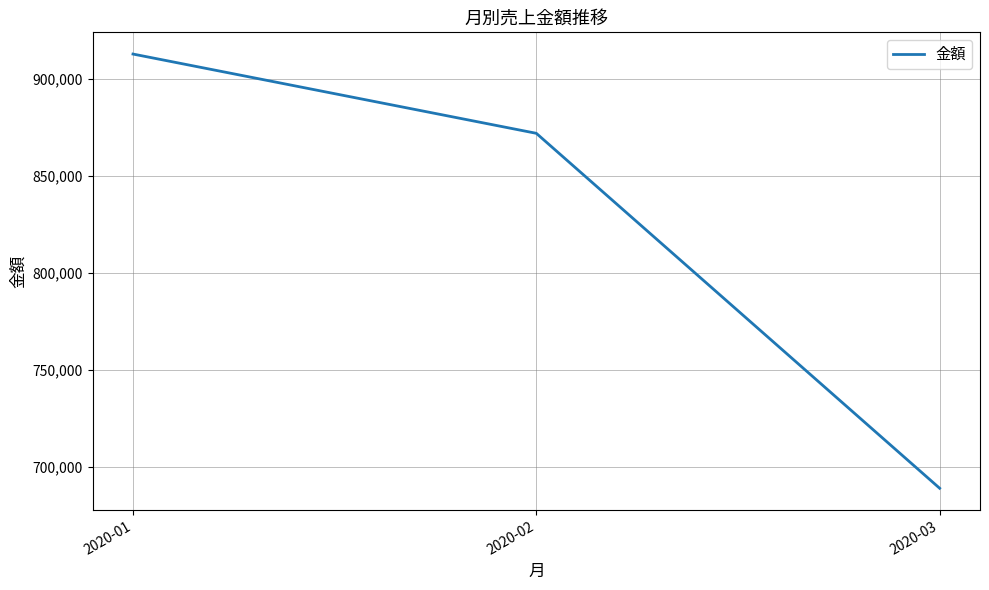

At which label is the value closest to 801020?

2020-02